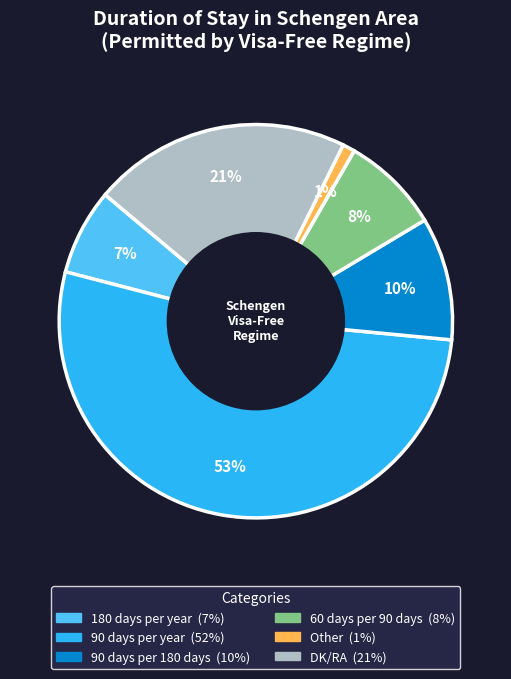

Is there a majority slice in this chart?

Yes